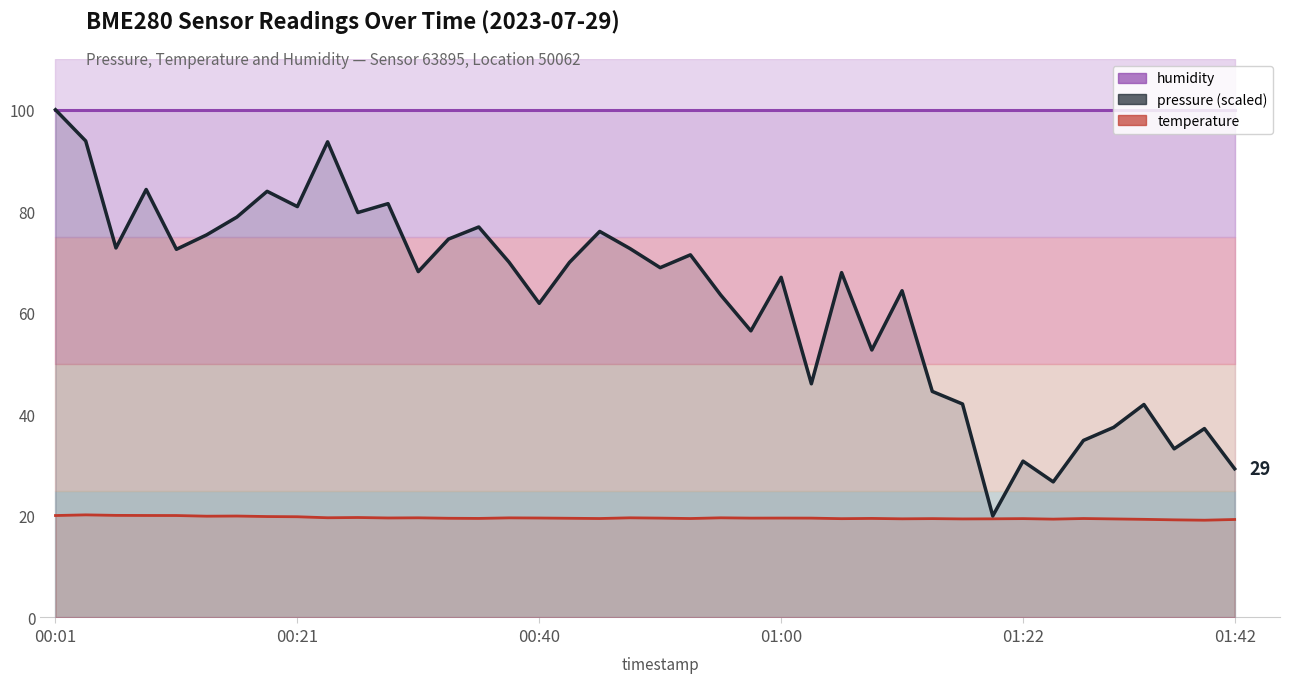

Which has a higher value, 01:12 or 00:18?

00:18